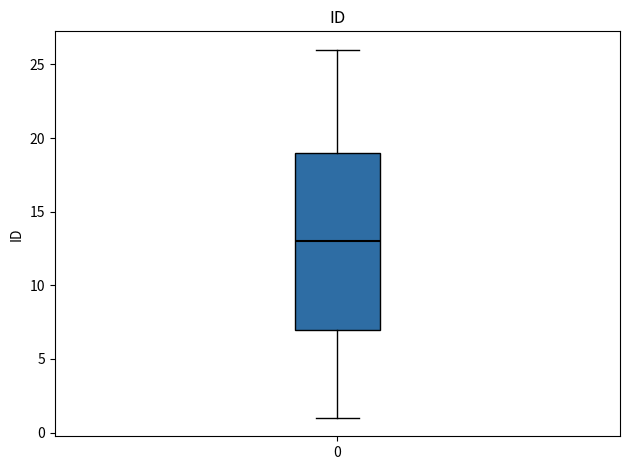

Transcribe this box plot: give where the median line is, the range the box spans, and where the two whiskers end, as read against the y-axis. The values are not printed on the chart, so give them approximately, as read against the axis.

median 13, box 7 to 19, whiskers 1 to 26